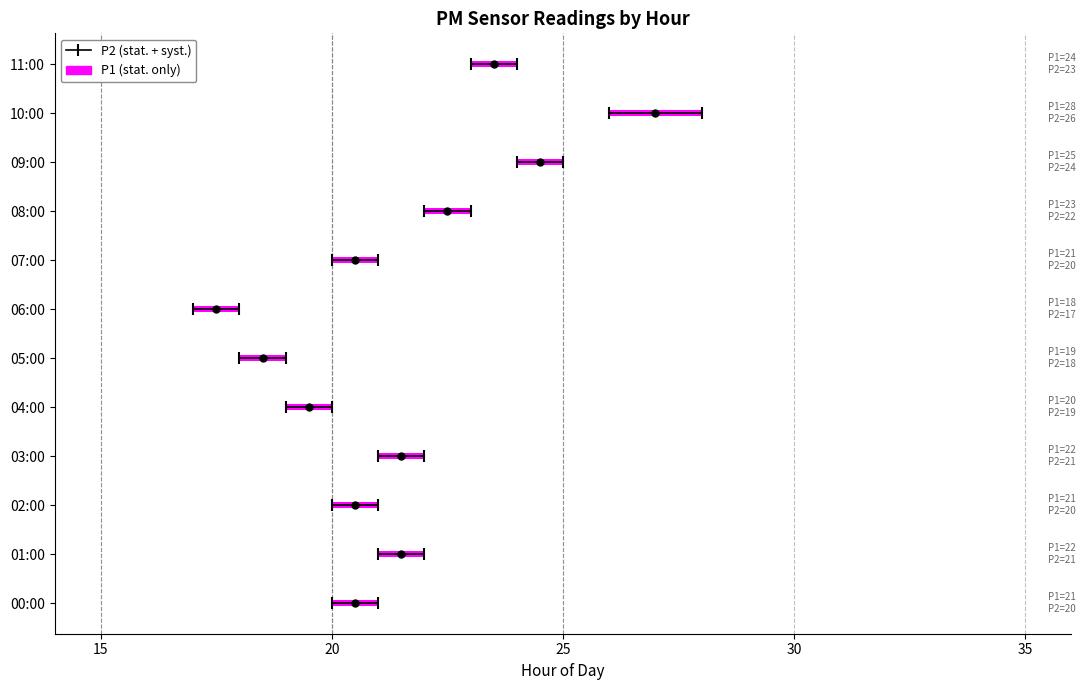

Which category has the highest value in the P1 series?

10:00